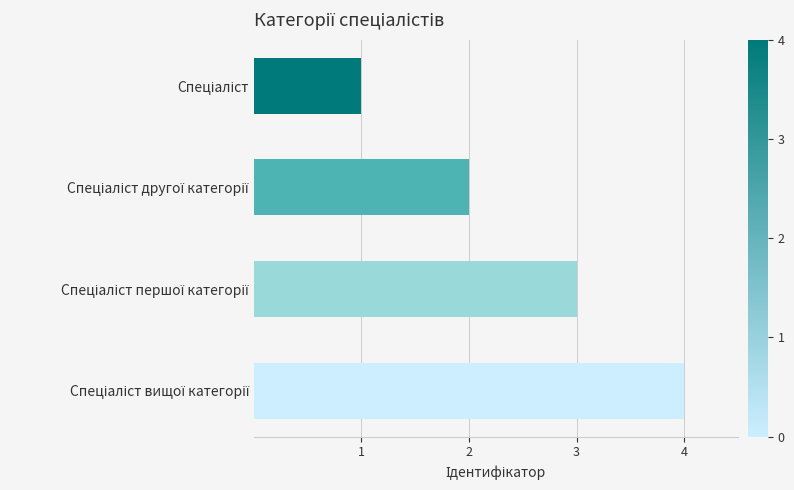

What is the difference between the maximum and minimum values?

3